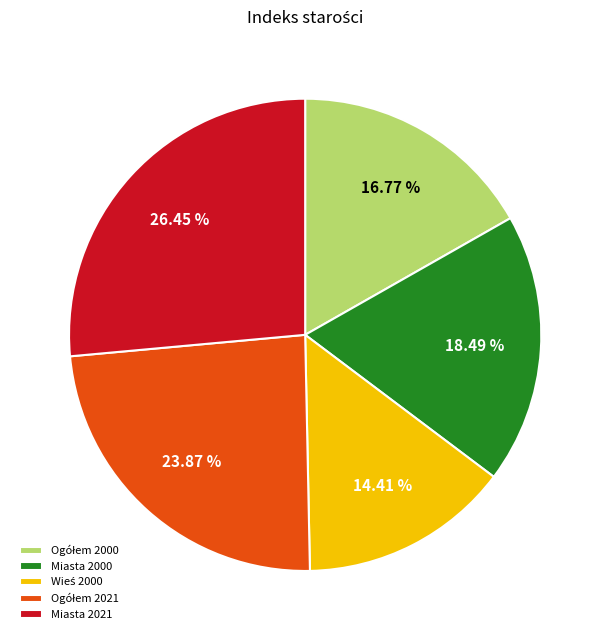

Which has a higher value, Miasta 2021 or Miasta 2000?

Miasta 2021